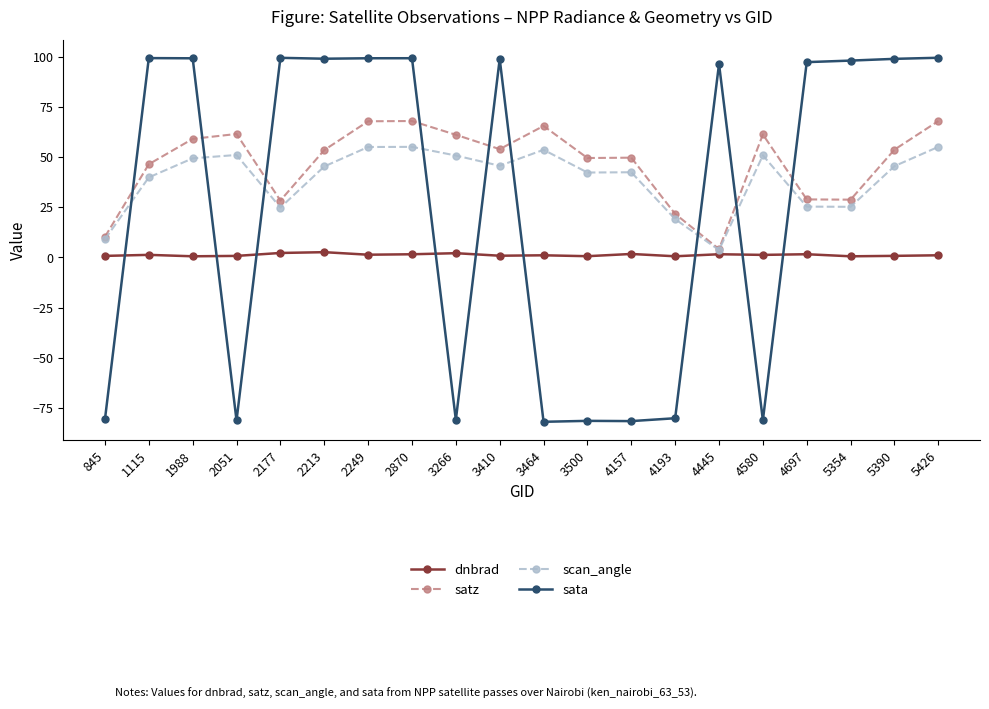

Between which two adjacent categories do scan_angle and sata first intersect?

845 and 1115